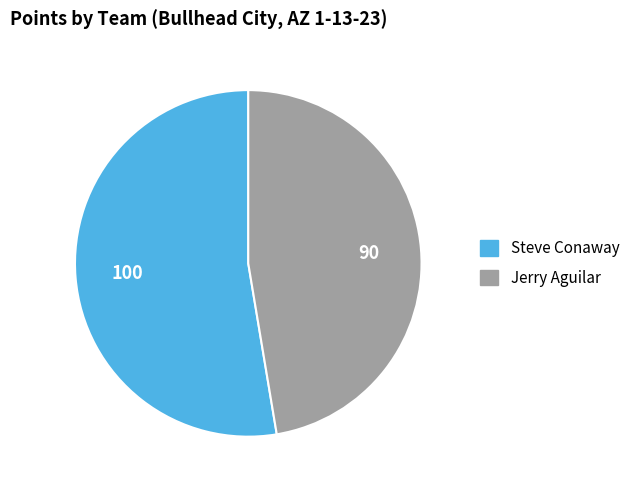

Which category has the biggest portion of the pie?

Steve Conaway